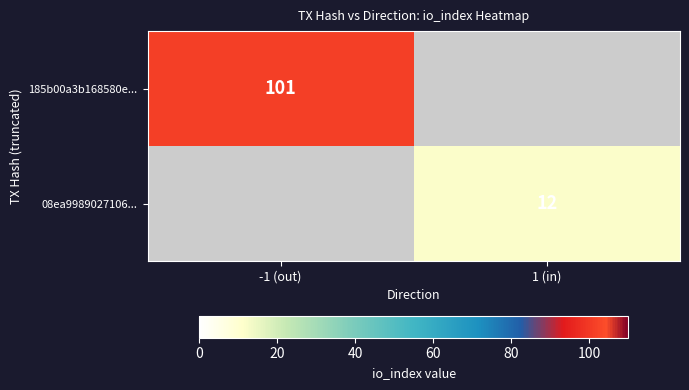

Is it true that 08ea9989027106... equals 21 at 1 (in)?

False